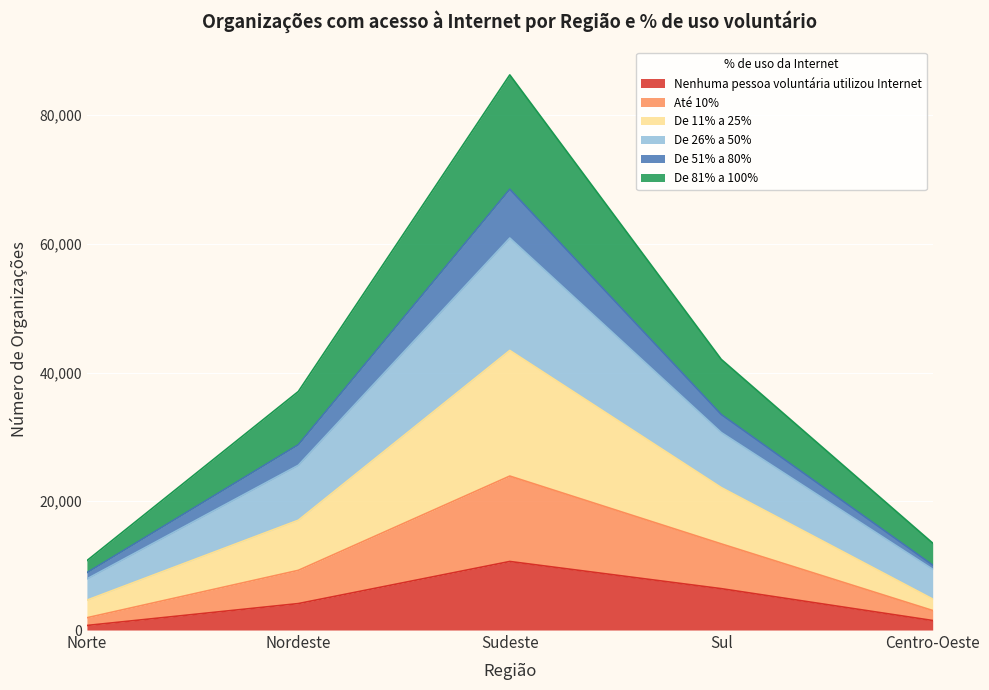

Is it true that Até 10% equals 9671 at Nordeste?

False